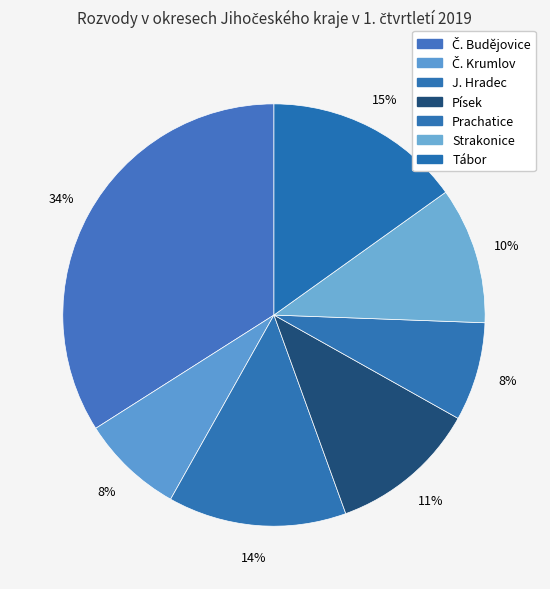

To the nearest percent, what portion does Strakonice represent?

10%